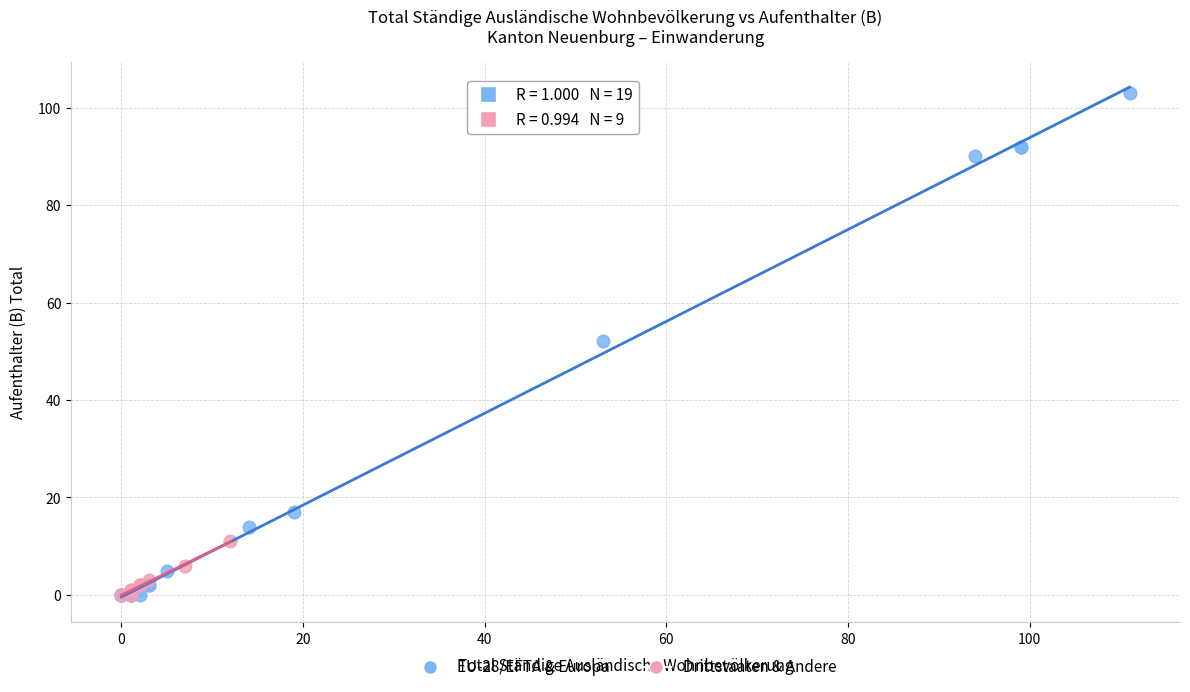

Which series has the largest Y range (max minus min)?

EU-28/EFTA & Europa